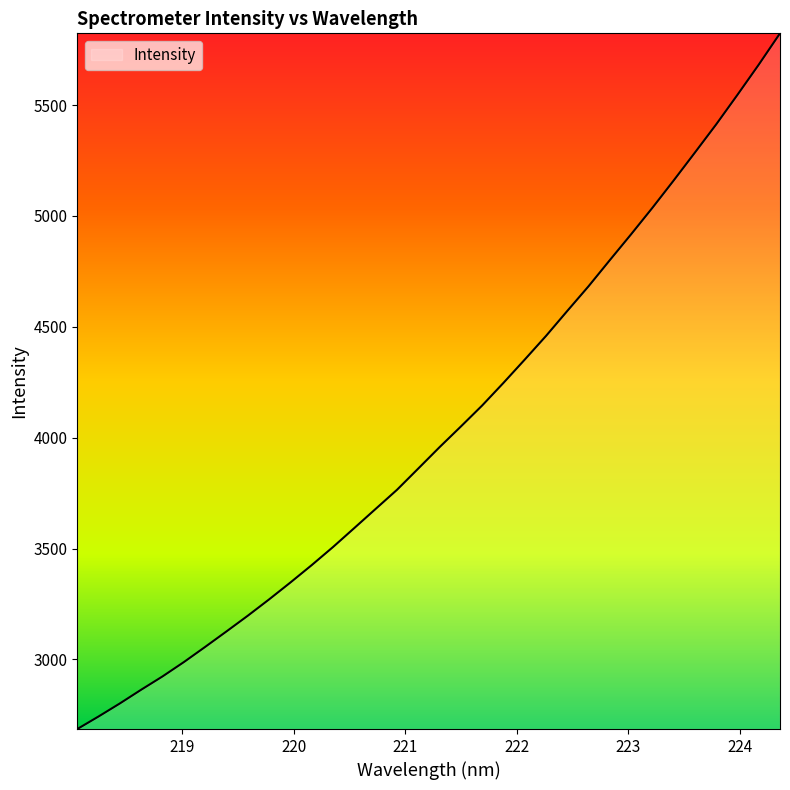

True or false: the data has more than 1 interior local peaks.

False